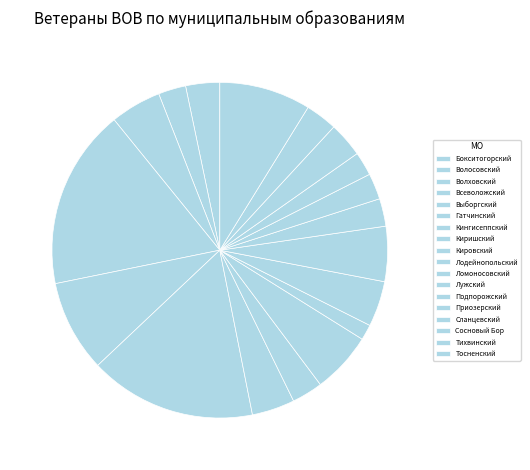

True or false: Лодейнопольский accounts for 1% of the total.

True